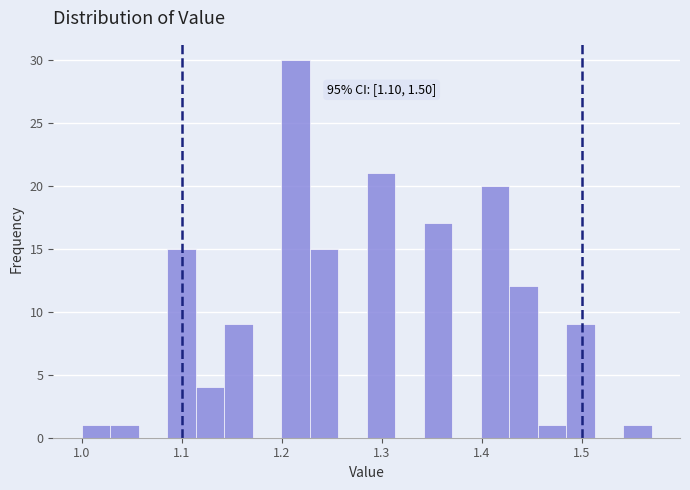

Read against the x-axis, roughly where is the centre of the tallest bar?

1.21